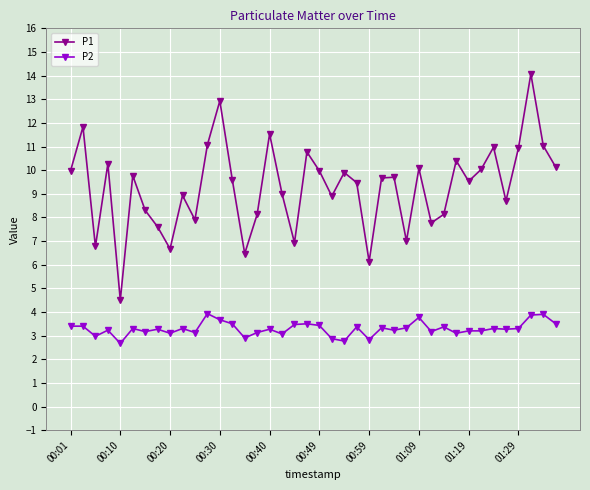

At how many categories does at least one series exceed 4?

40